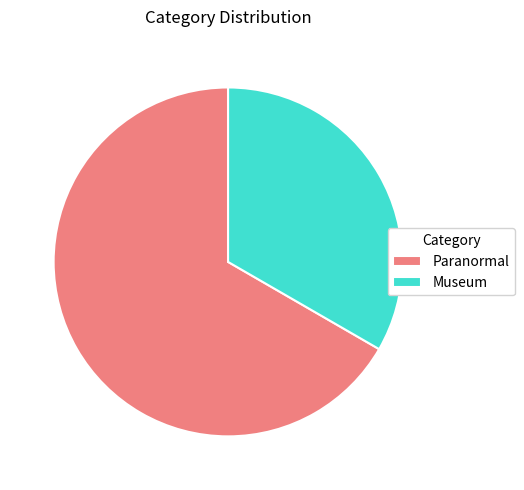

Which category has the biggest portion of the pie?

Paranormal